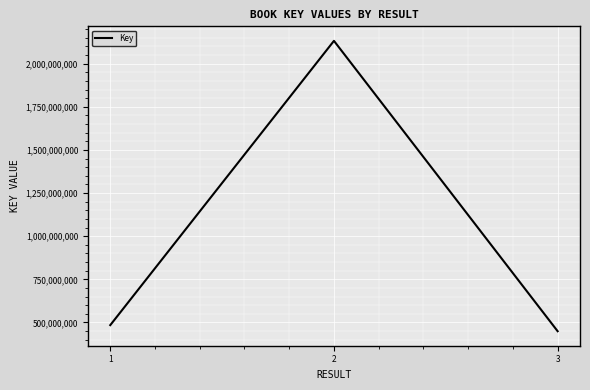

Does the chart display data point markers on the line(s)?

No